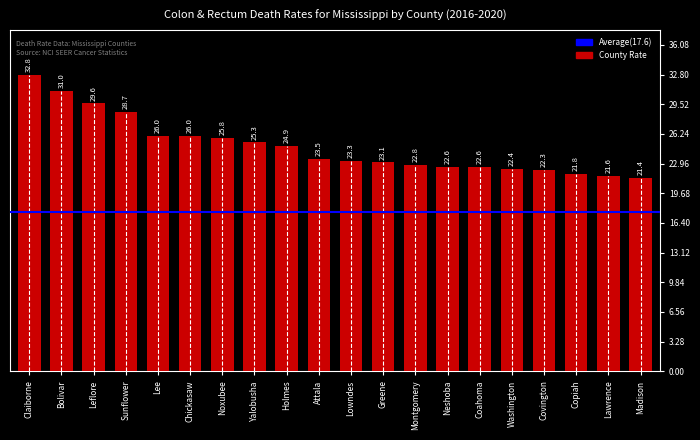

What is the label of the 4th bar from the left?

Sunflower